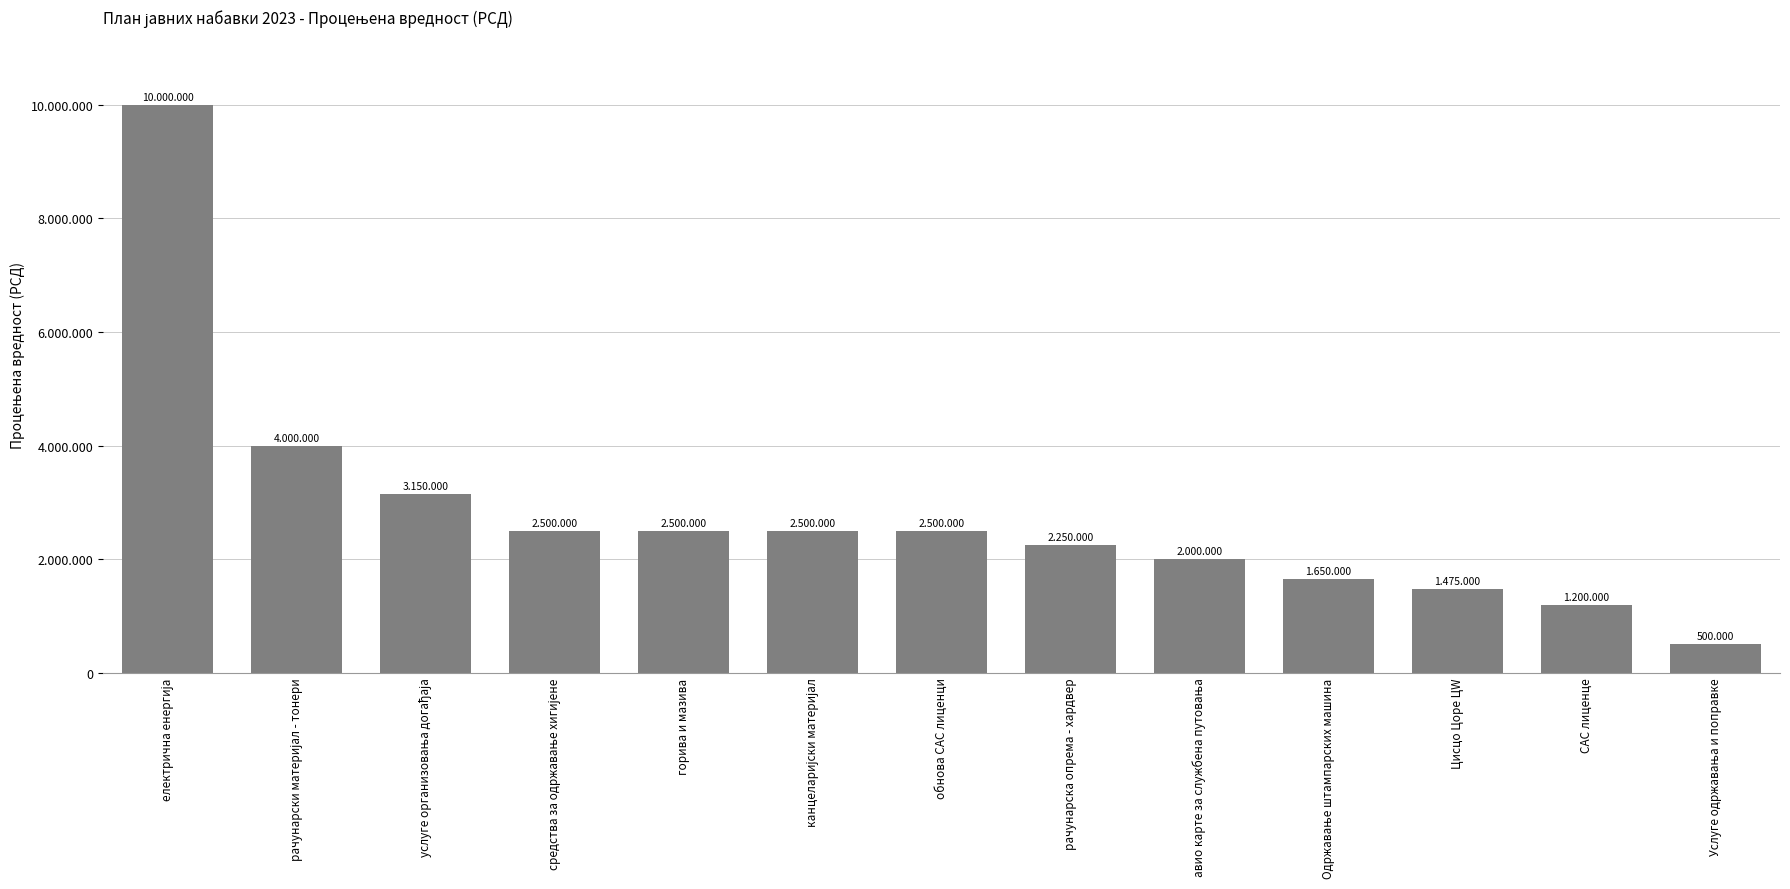

Does the chart contain any negative values?

No